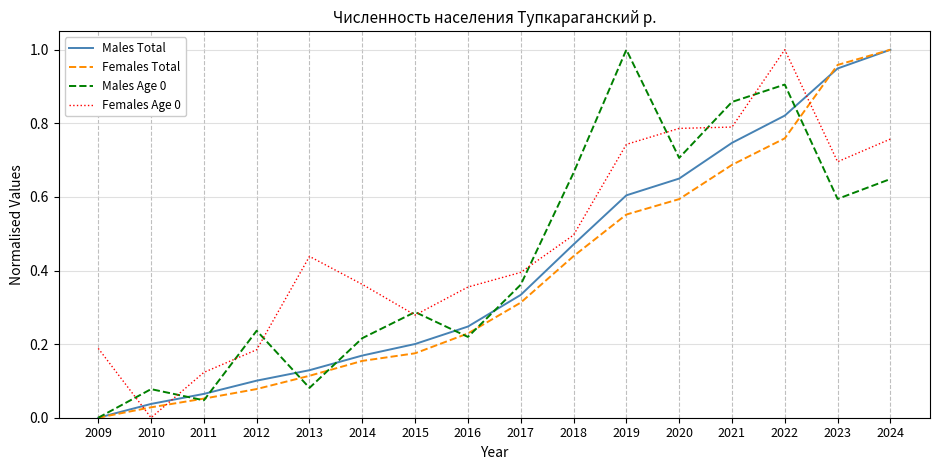

Which category has the highest value in the Males Total series?

2024